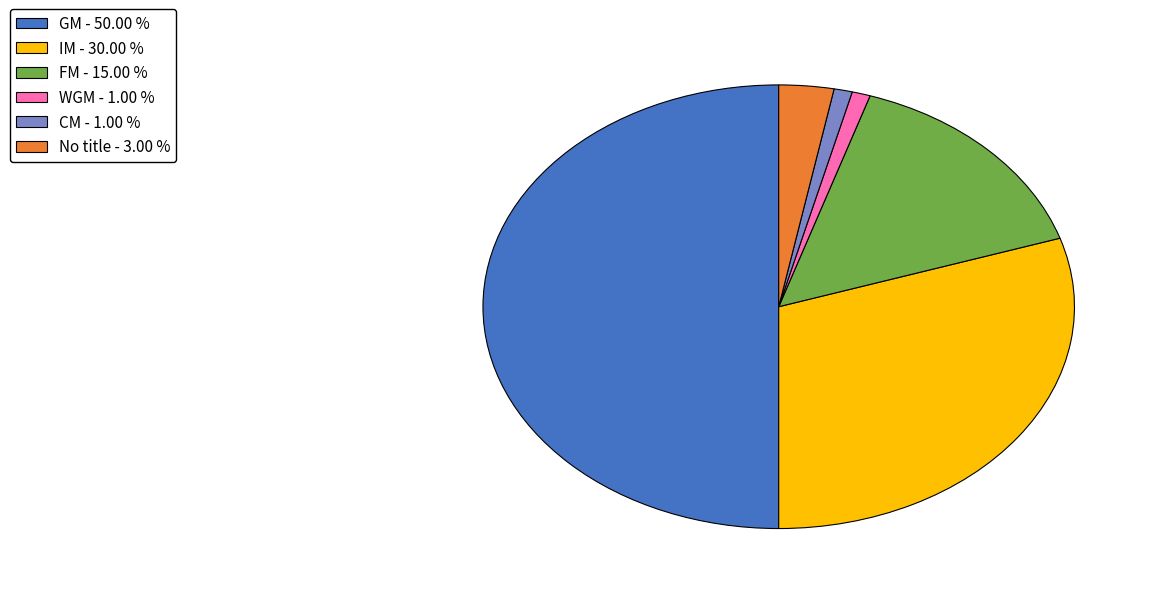

Between WGM - 1.00 % and No title - 3.00 %, which is larger?

No title - 3.00 %